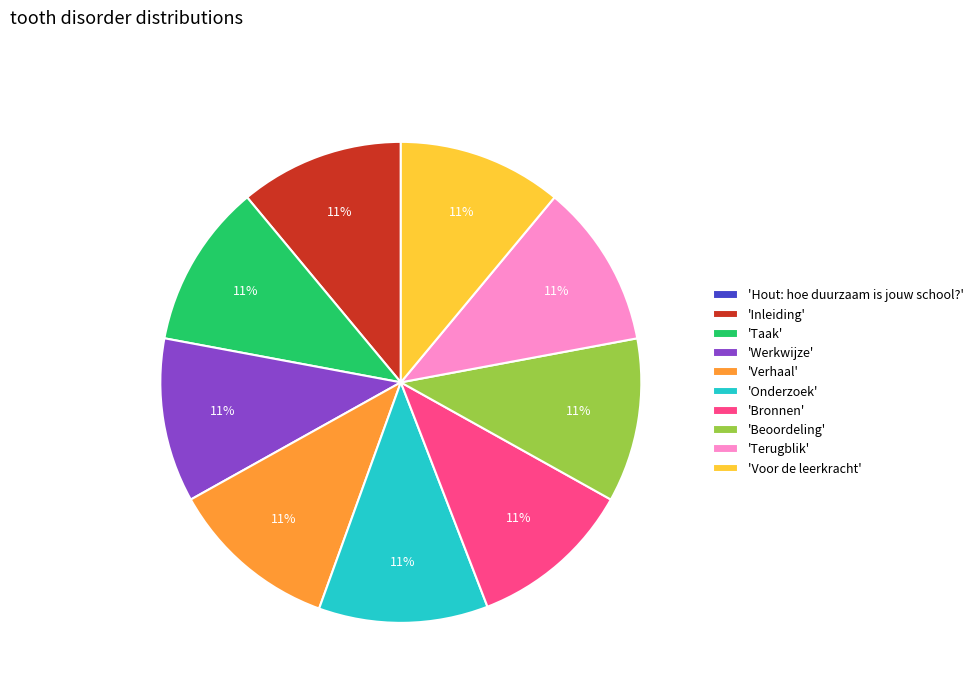

Combined, do 'Onderzoek' and 'Inleiding' account for over 50%?

No